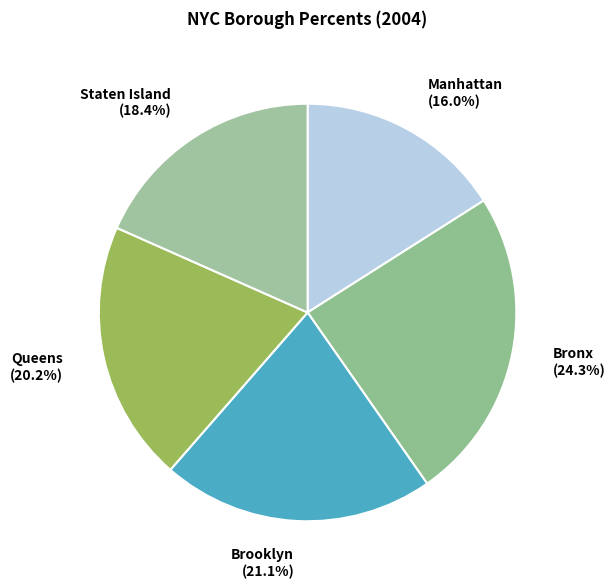

Approximately how many times larger is the value at Bronx compared to Queens?

1.2